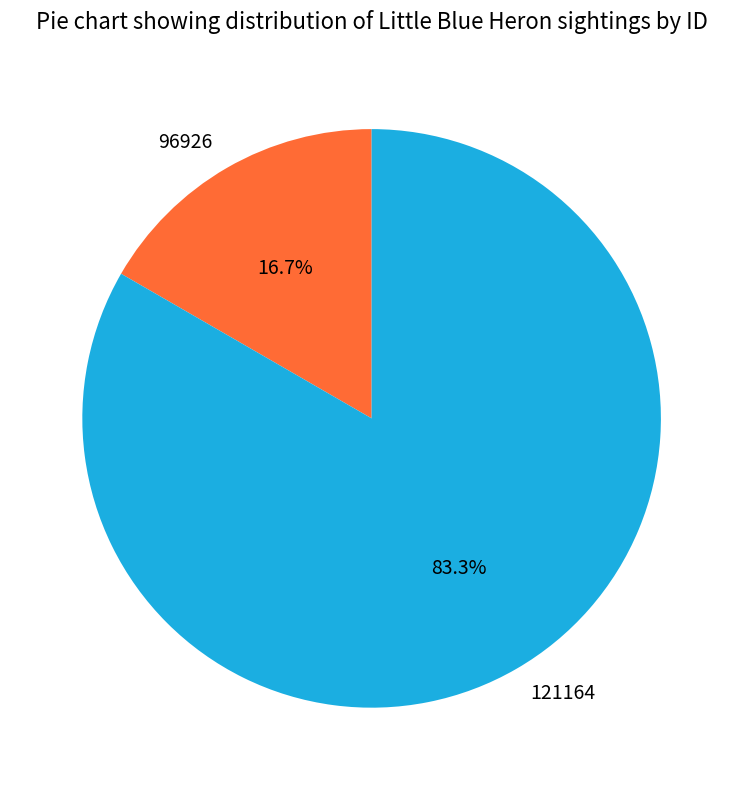

Approximately how many times larger is the value at 121164 compared to 96926?

5.0